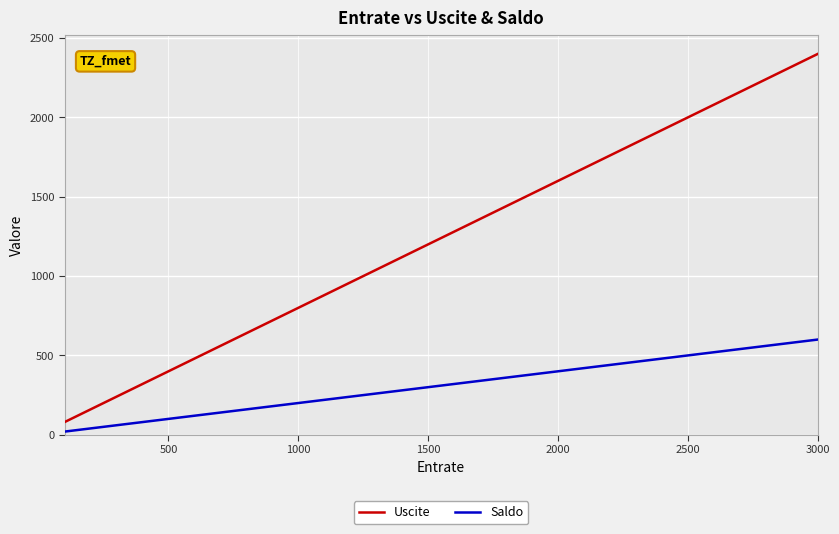

Count the number of categories in the chart.

30